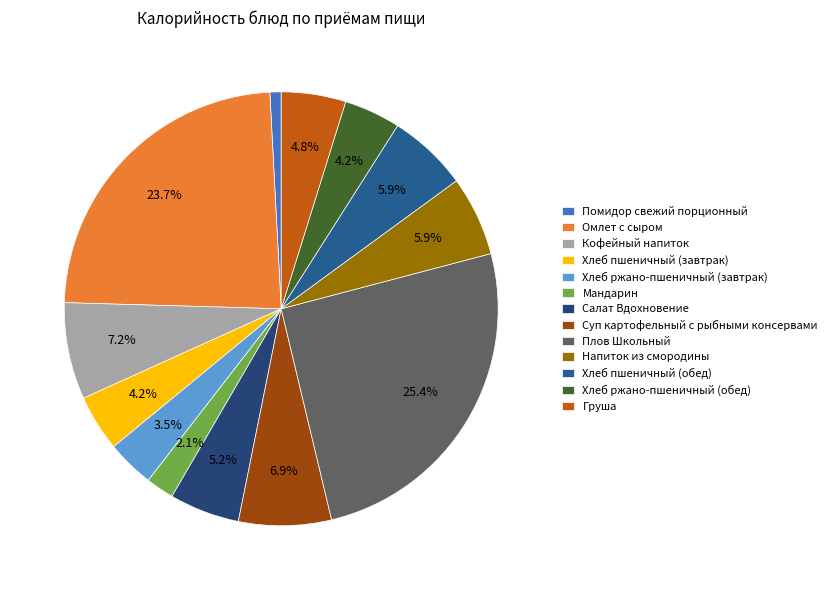

To the nearest percent, what percentage of the pie is Помидор свежий порционный?

1%